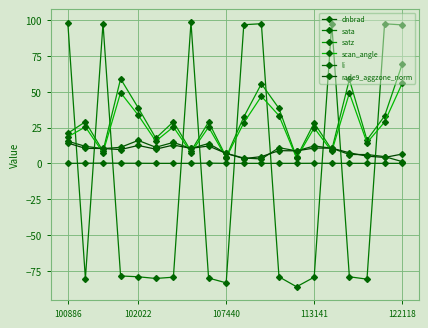

What is the sum of all dnbrad values?

189.4